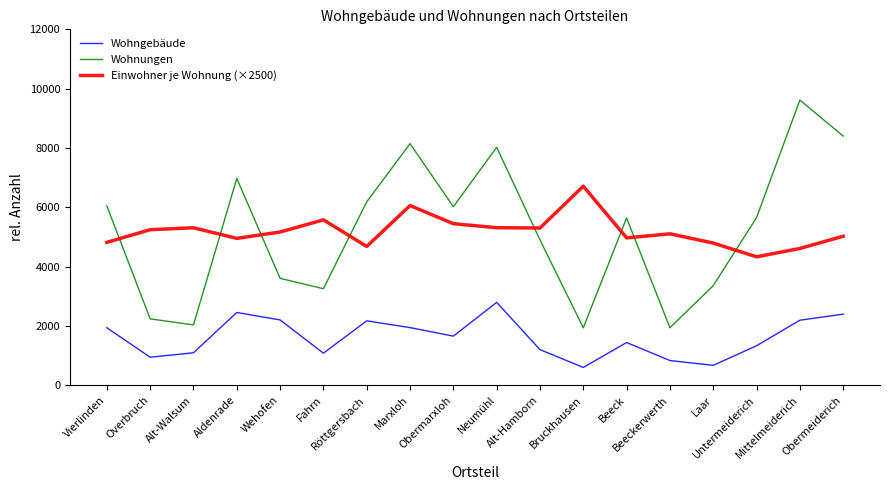

Is this an area chart (filled region under the line)?

No